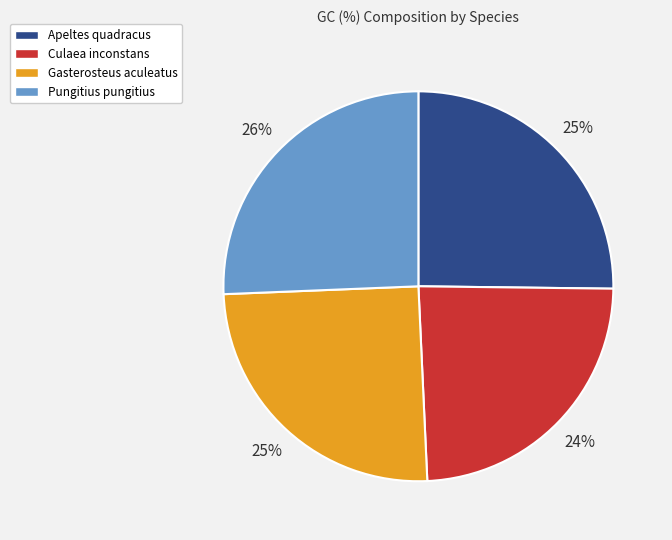

How many slices are in this pie chart?

4